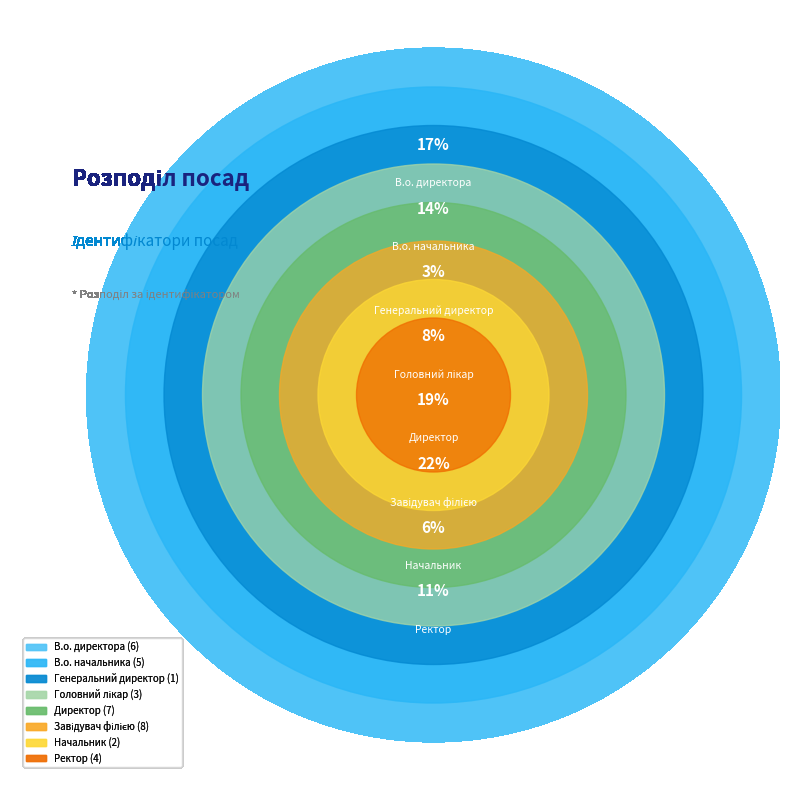

What percentage do Головний лікар and Завідувач філією together represent?

30.6%